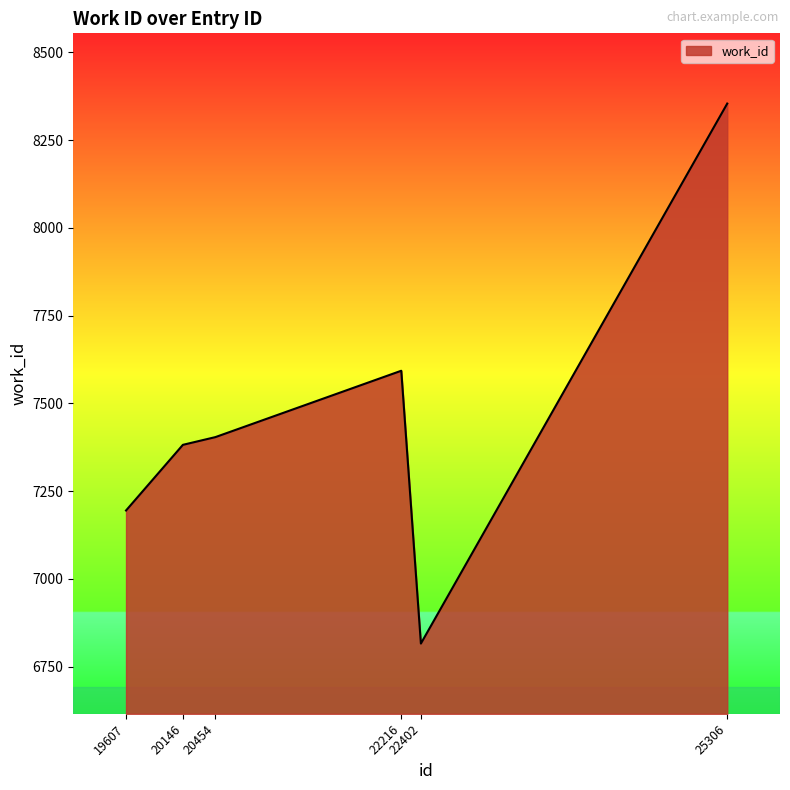

Read the value at 22402.

6816